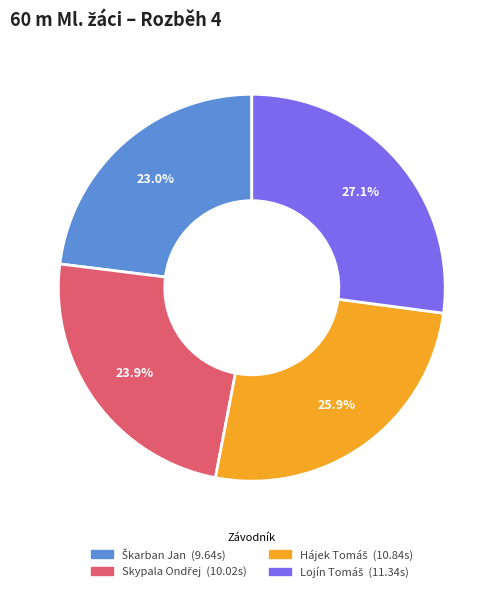

Is there any slice that represents more than half of the pie?

No